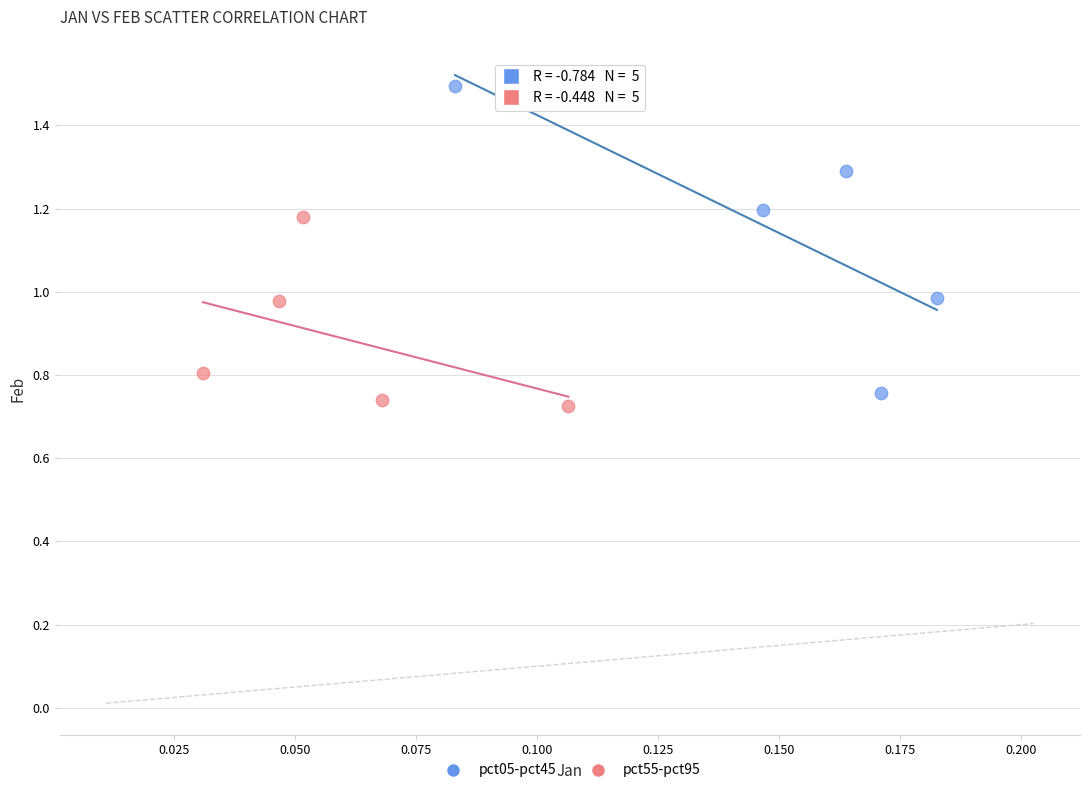

Which series contains the highest Y value?

pct05-pct45